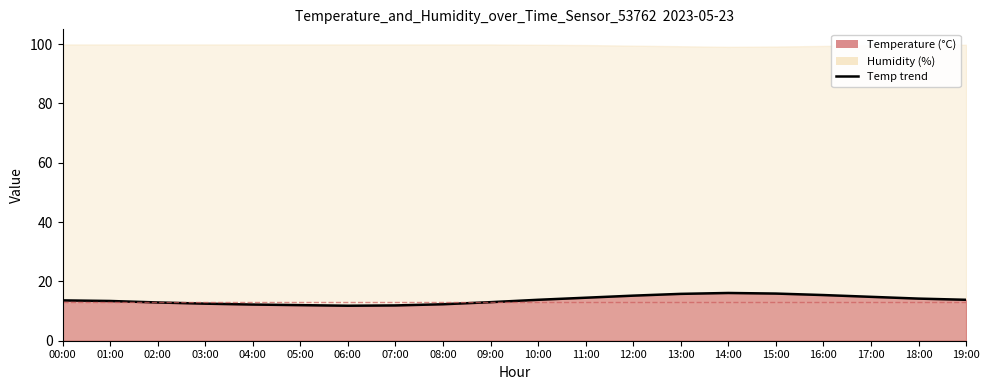

Reading left to right, transcribe all the data shown in this chart.

13.6	13.4	12.9	12.5	12.2	12.0	11.8	11.9	12.3	13.0	13.8	14.5	15.2	15.8	16.1	15.9	15.4	14.8	14.2	13.8